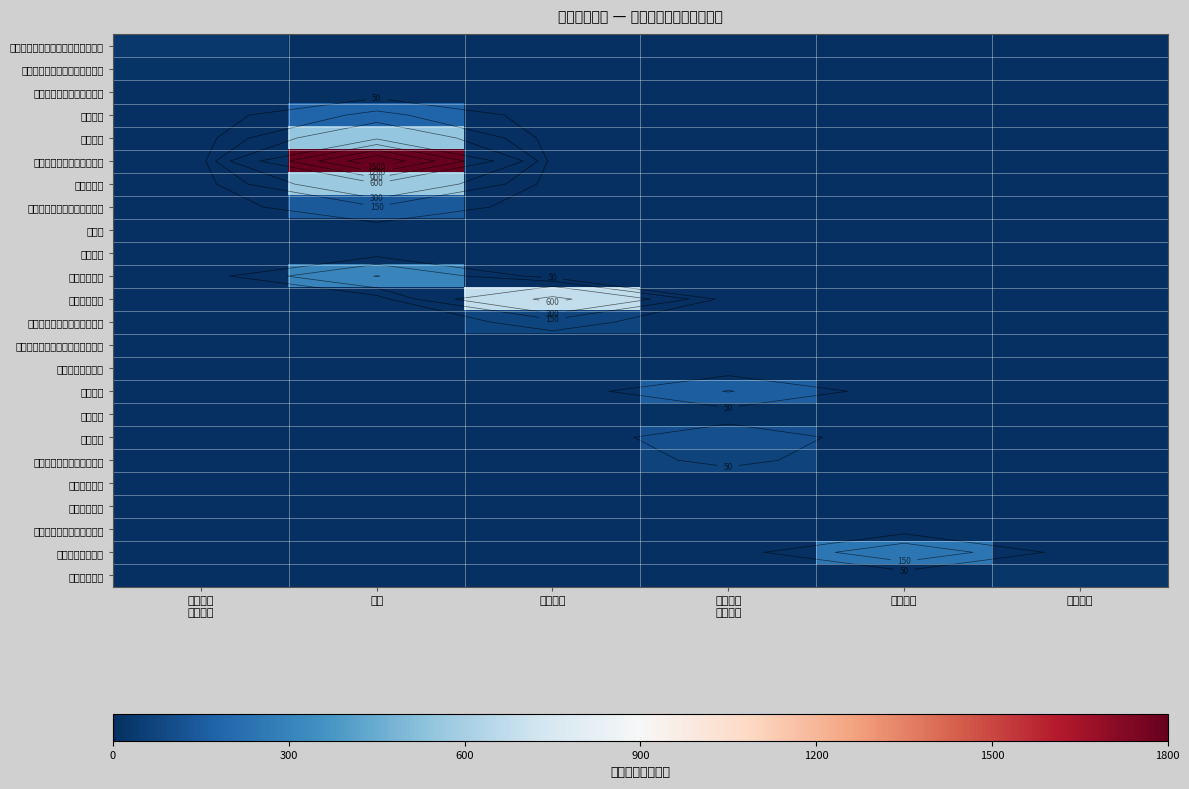

List the series in order of their peak value, lowest first.

其他行政事业单位医疗支出, 其他行政事业单位养老支出, 褒扬纪念, 光荣院, 军队移交政府离退休干部管理机构, 事业单位医疗, 拥军优属, 行政单位医疗, 机关事业单位职业年金缴费支出, 军队转业干部安置, 住房改革支出, 机关事业单位基本养老保险缴费支出, 其他退役军人事务管理支出, 军队移交政府离退休人员安置, 事业运行, 农村籍退役士兵老年生活补助, 行政运行, 死亡抚恤, 优抚对象医疗补助, 其他优抚支出, 伤残抚恤, 义务兵优待, 退役士兵安置, 在乡复员退伍军人生活补助